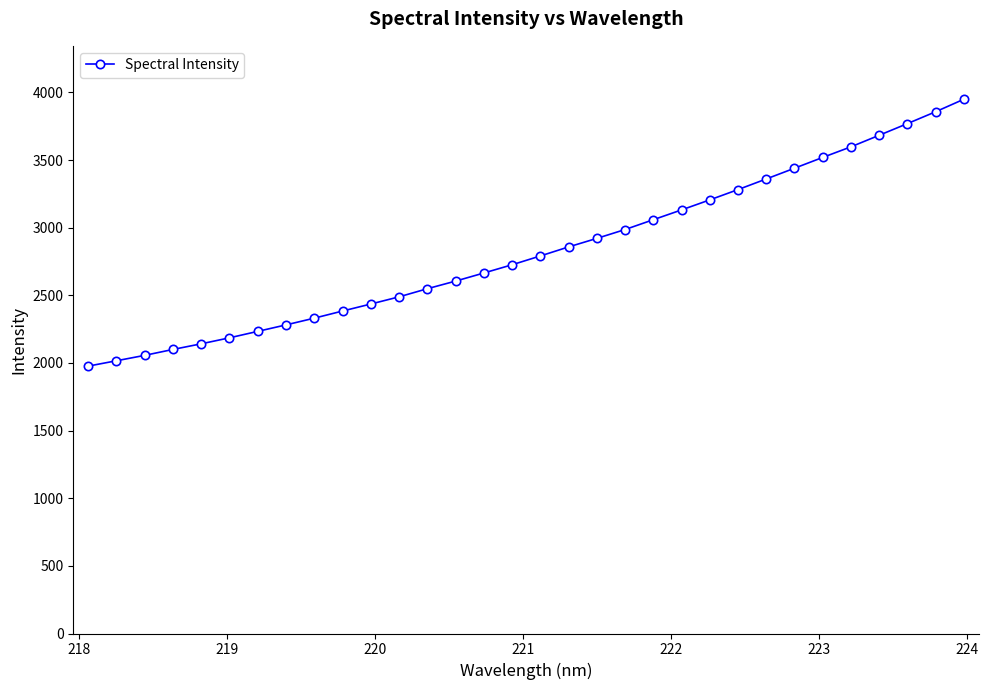

What is the difference between the maximum and minimum values?

1973.2